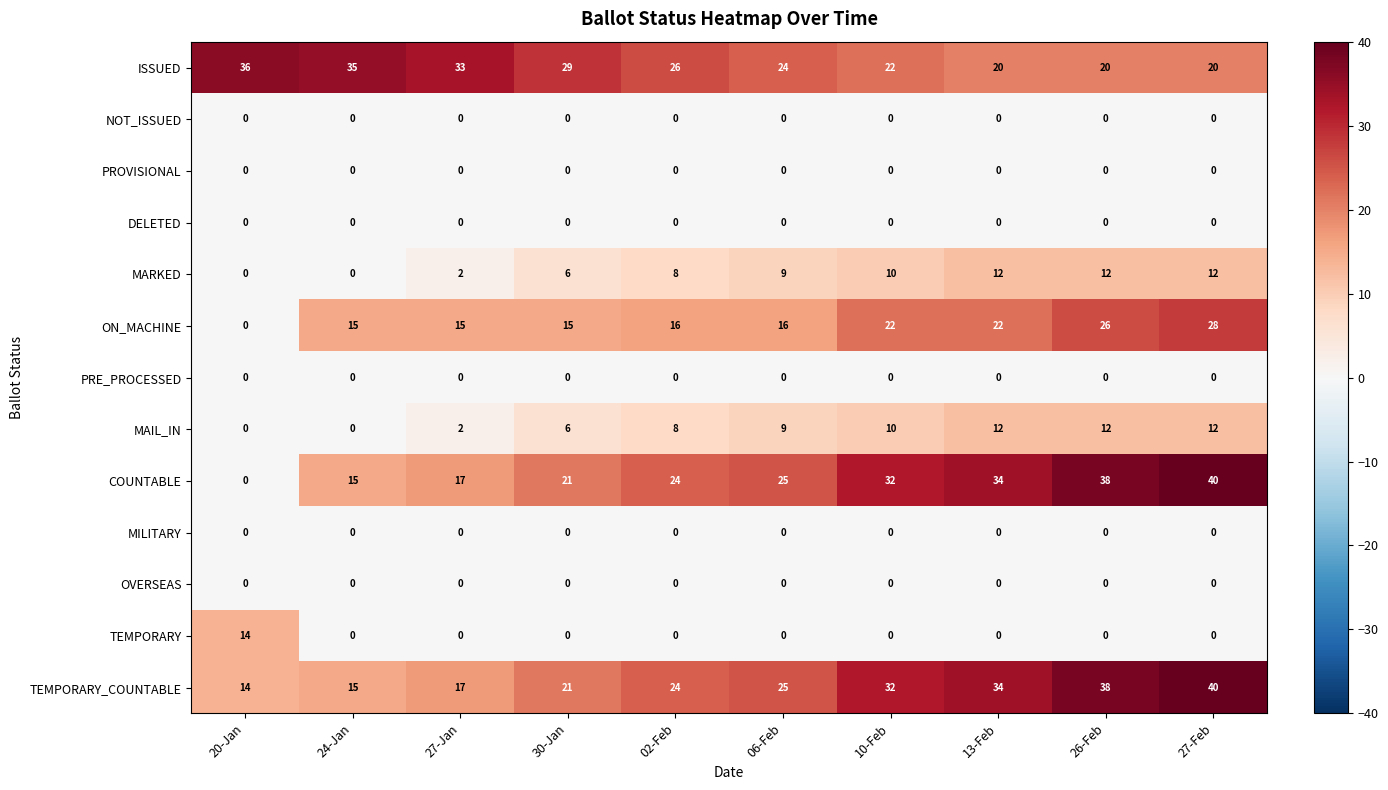

What is the difference between the maximum and minimum values in the MARKED series?

12